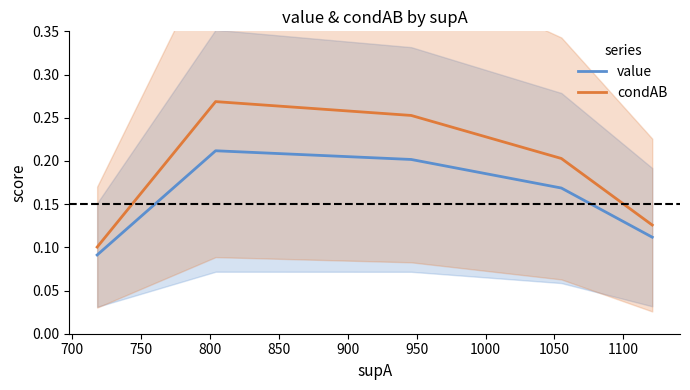

True or false: value and condAB intersect in this chart.

False